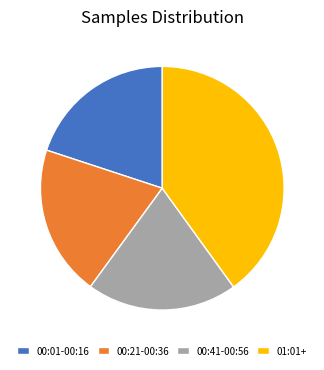

Is the sum of 00:01-00:16 and 01:01+ greater than half?

Yes